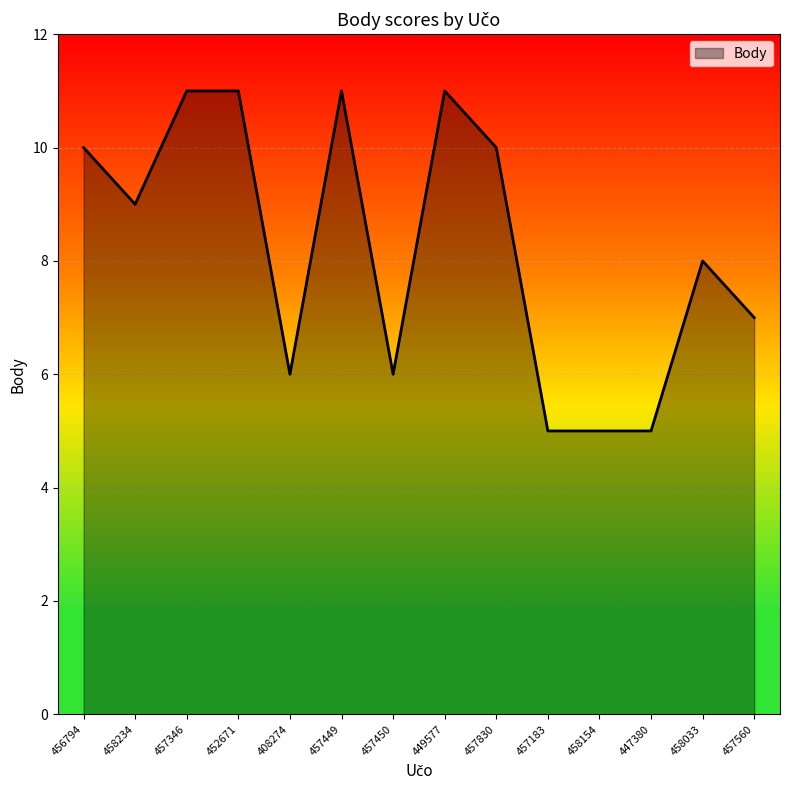

Reading left to right, what are all the values shown in this chart?

456794=10	458234=9	457346=11	452671=11	408274=6	457449=11	457450=6	449577=11	457830=10	457183=5	458154=5	447380=5	458033=8	457560=7